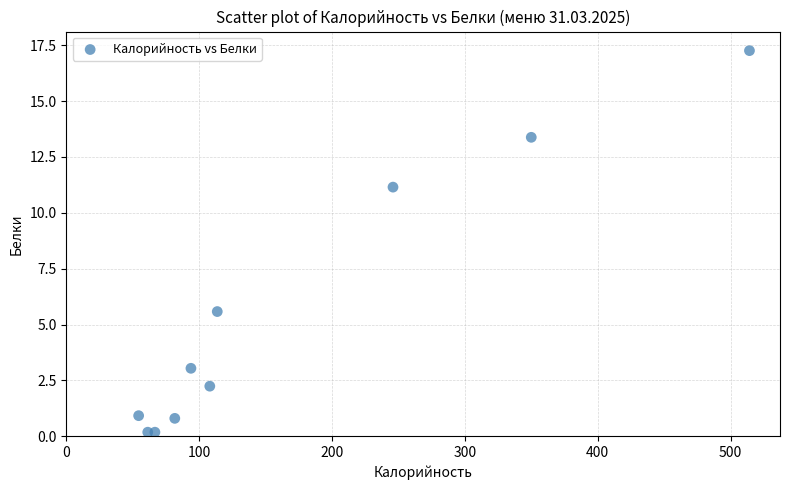

What Y value in the scatter plot is closest to 8?

5.6